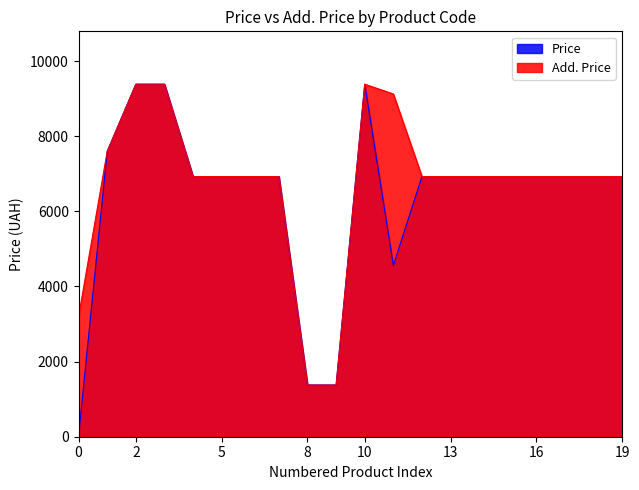

How many data points in Price are less than 6925?

4